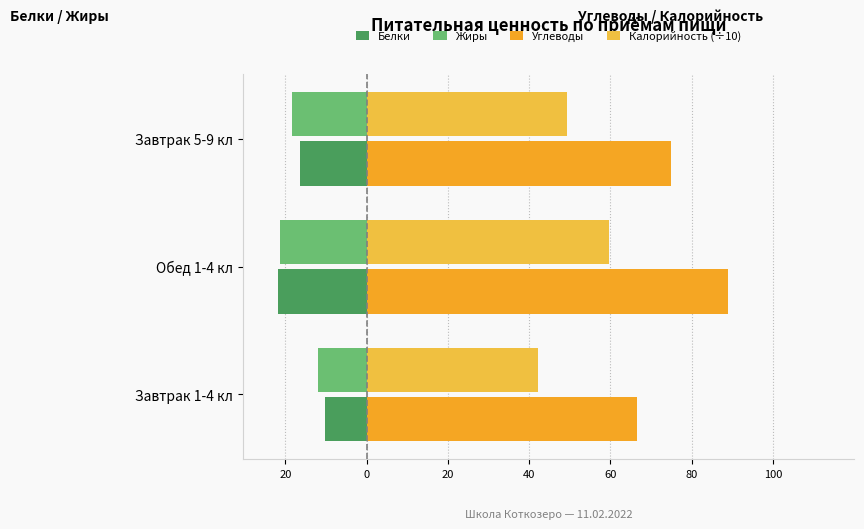

How many values in the Жиры series are below -18?

2